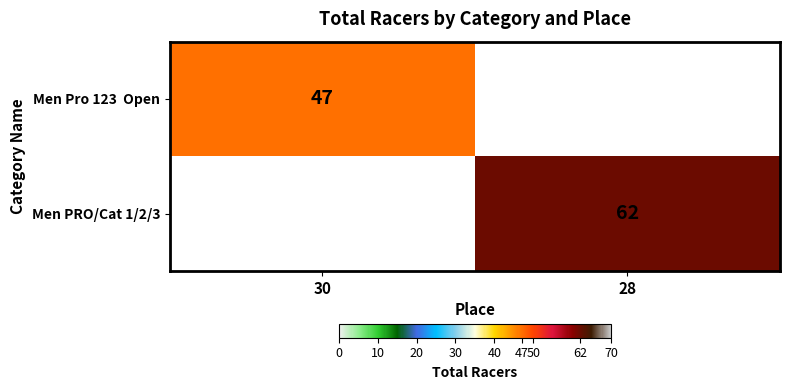

The Men PRO/Cat 1/2/3 series shows 62 at 28. True or false?

True